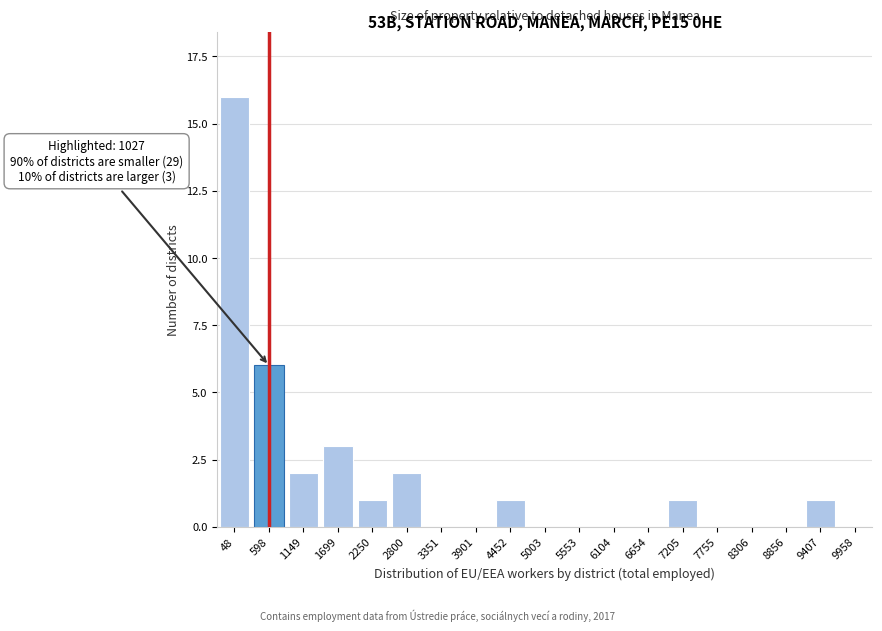

Reading left to right, transcribe all the data shown in this chart.

48=16	598=6	1149=2	1699=3	2250=1	2800=2	3351=0	3901=0	4452=1	5003=0	5553=0	6104=0	6654=0	7205=1	7755=0	8306=0	8856=0	9407=1